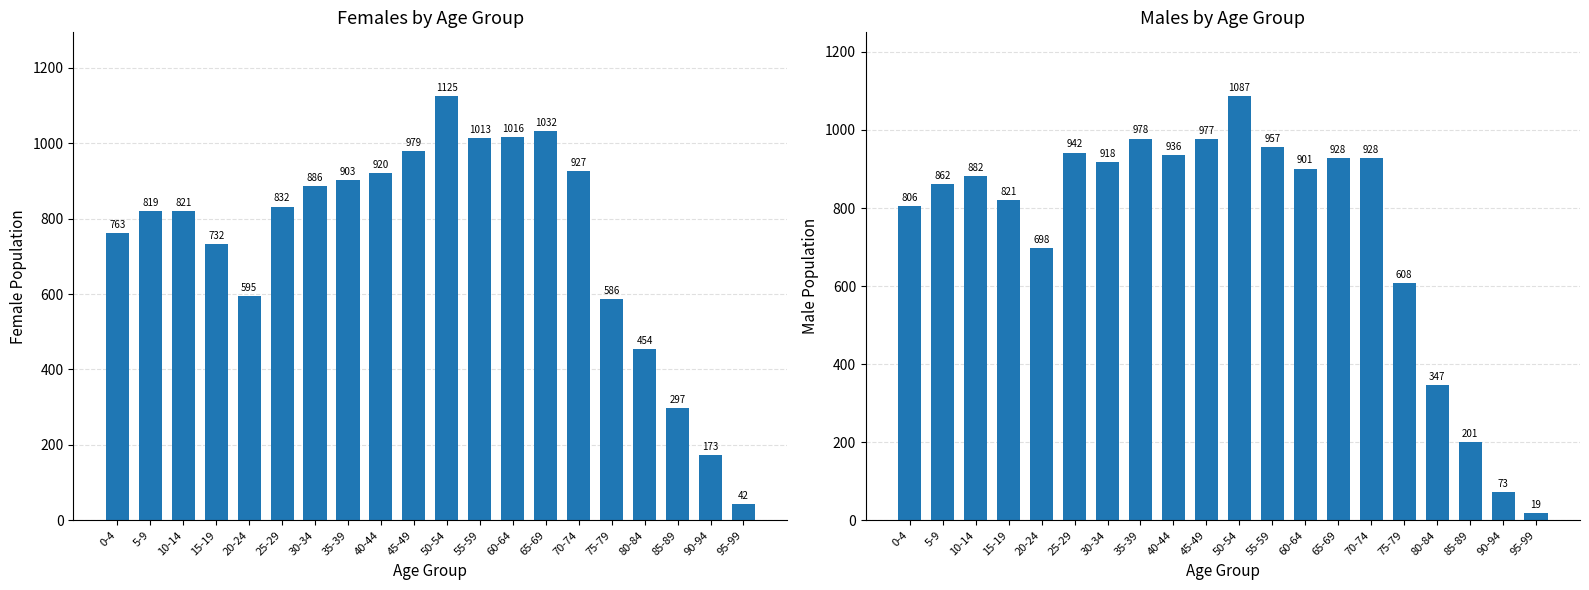

The value of Females at 65-69 is 675. True or false?

False